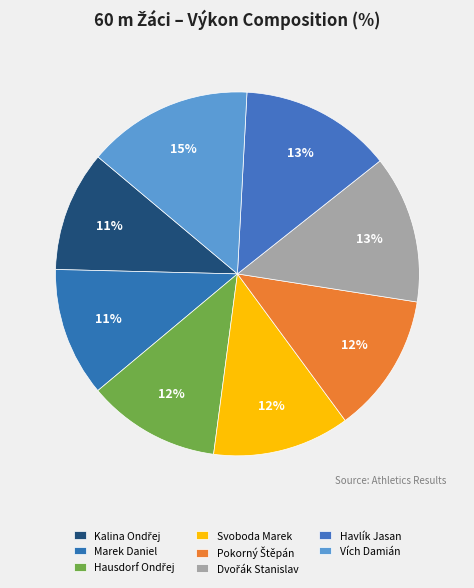

Which slice is the largest?

Vích Damián